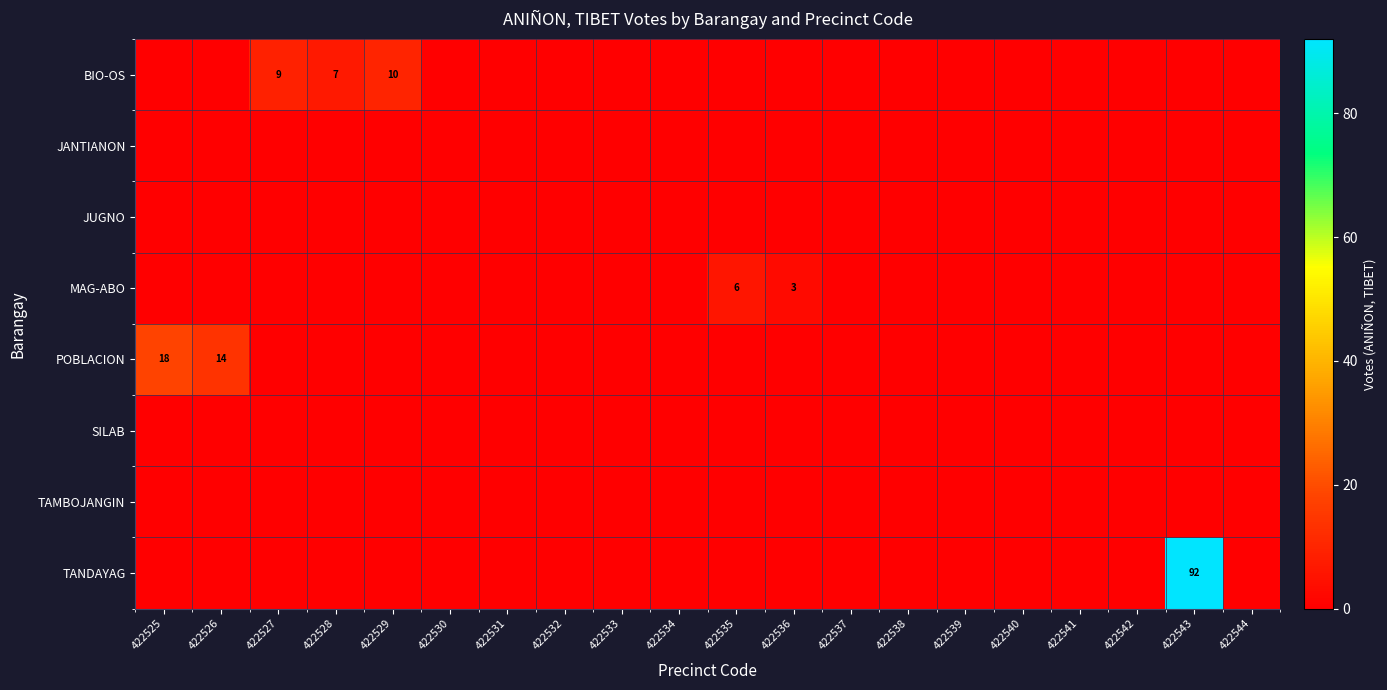

What is the difference between the maximum and minimum values in the BIO-OS series?

10